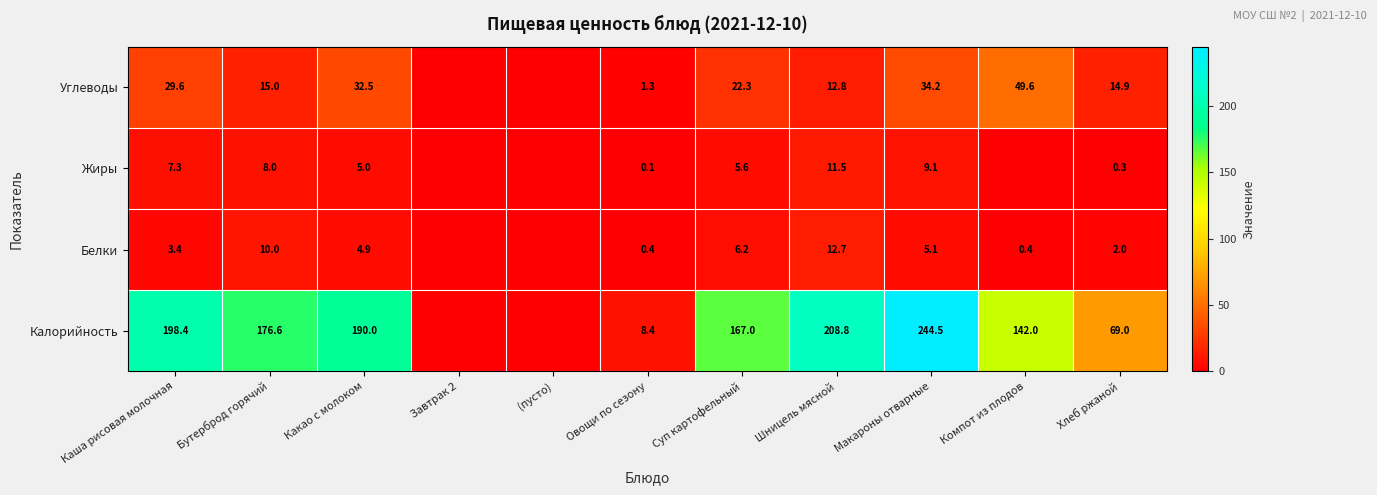

What is the sum of the Углеводы values at Хлеб ржаной and Овощи по сезону?

16.2